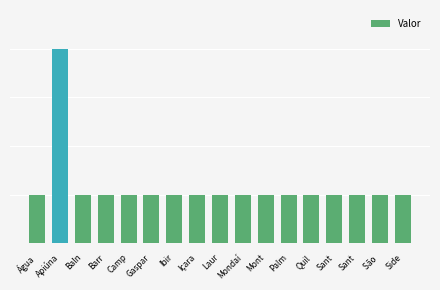

Between Mondaí and Ibir, which is larger?

Mondaí